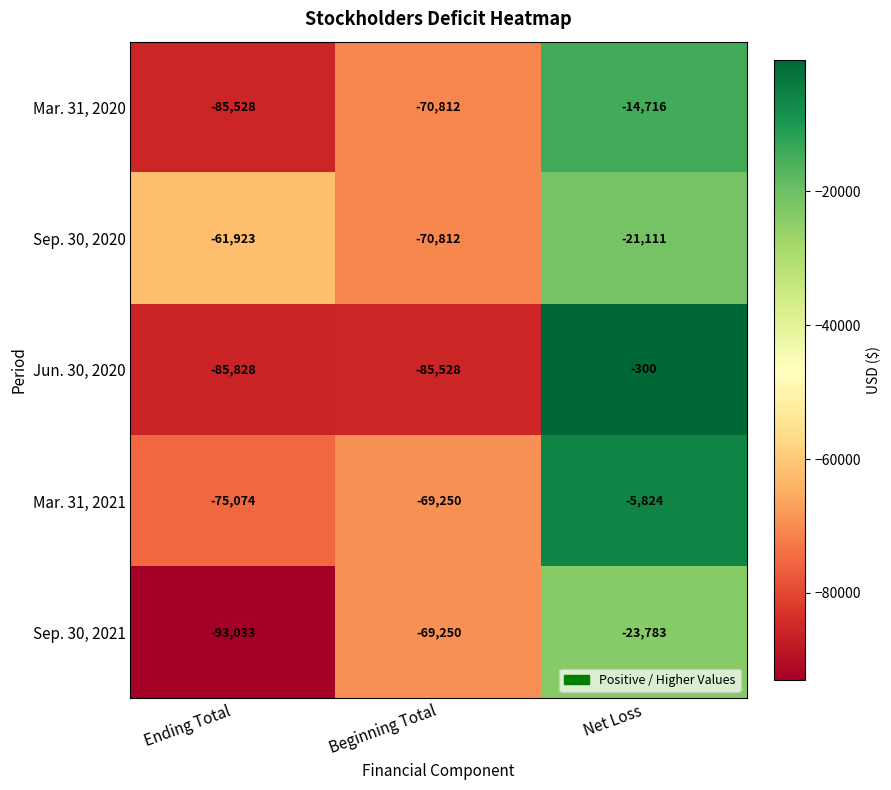

Reading left to right, transcribe all the data shown in this chart.

Mar. 31, 2020: Ending Total=-85528	Beginning Total=-70812	Net Loss=-14716
Sep. 30, 2020: Ending Total=-61923	Beginning Total=-70812	Net Loss=-21111
Jun. 30, 2020: Ending Total=-85828	Beginning Total=-85528	Net Loss=-300
Mar. 31, 2021: Ending Total=-75074	Beginning Total=-69250	Net Loss=-5824
Sep. 30, 2021: Ending Total=-93033	Beginning Total=-69250	Net Loss=-23783